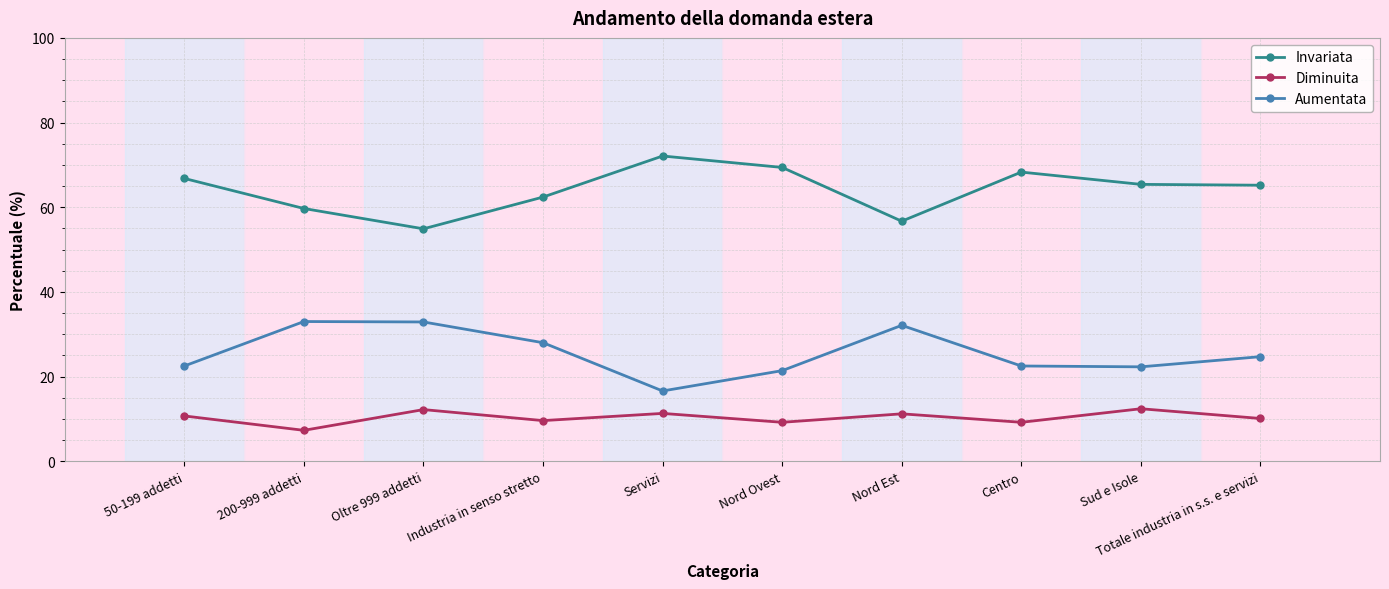

What is the difference between the Invariata values at Oltre 999 addetti and Industria in senso stretto?

7.5